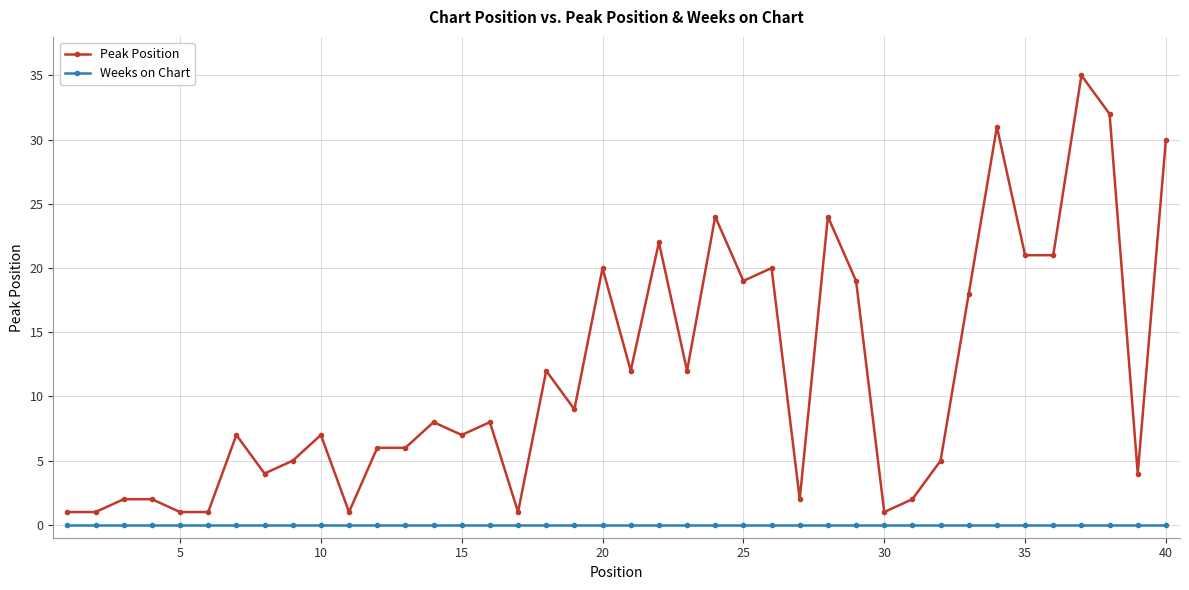

True or false: Peak Position and Weeks on Chart intersect in this chart.

False